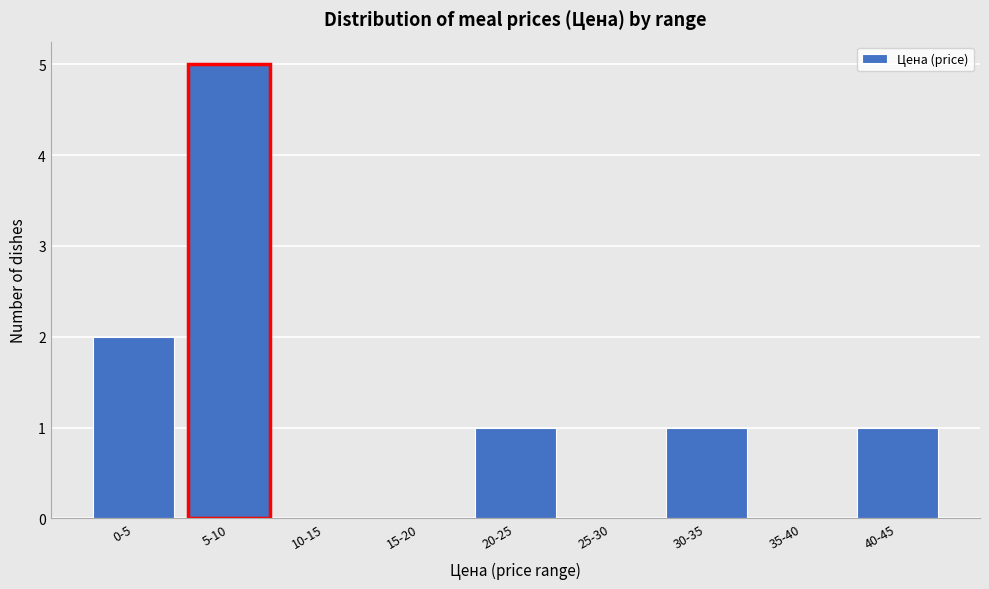

Reading left to right, extract all data points from this chart.

0-5=2	5-10=5	10-15=0	15-20=0	20-25=1	25-30=0	30-35=1	35-40=0	40-45=1